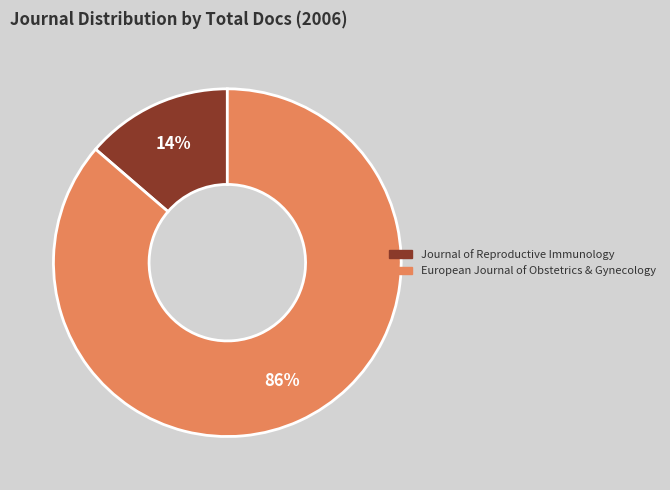

Is the sum of Journal of Reproductive Immunology and European Journal of Obstetrics & Gynecology greater than half?

Yes